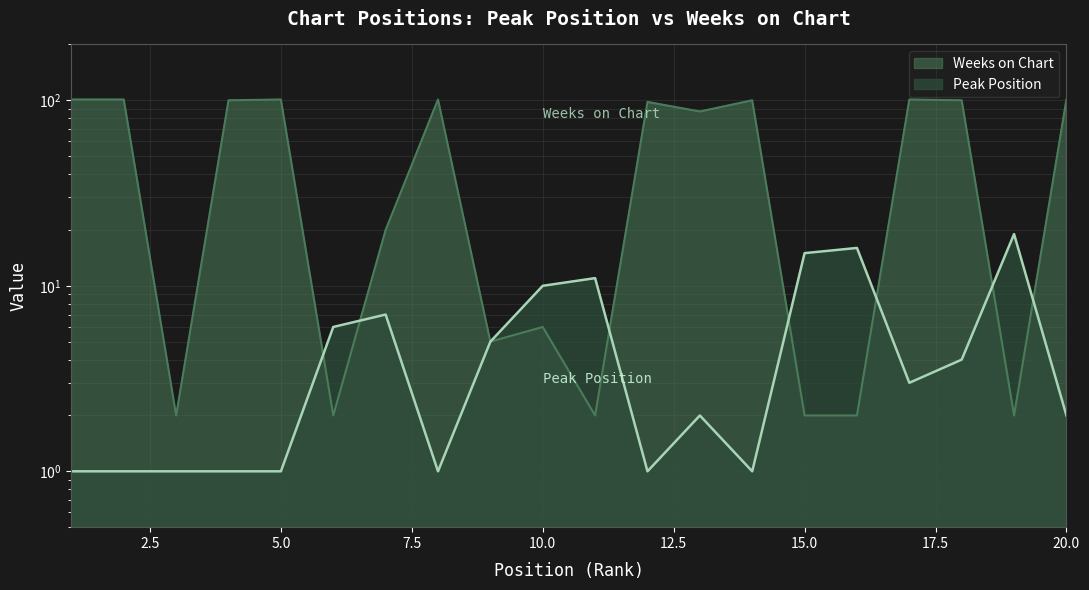

The value of Peak Position at 9 is 5. True or false?

True